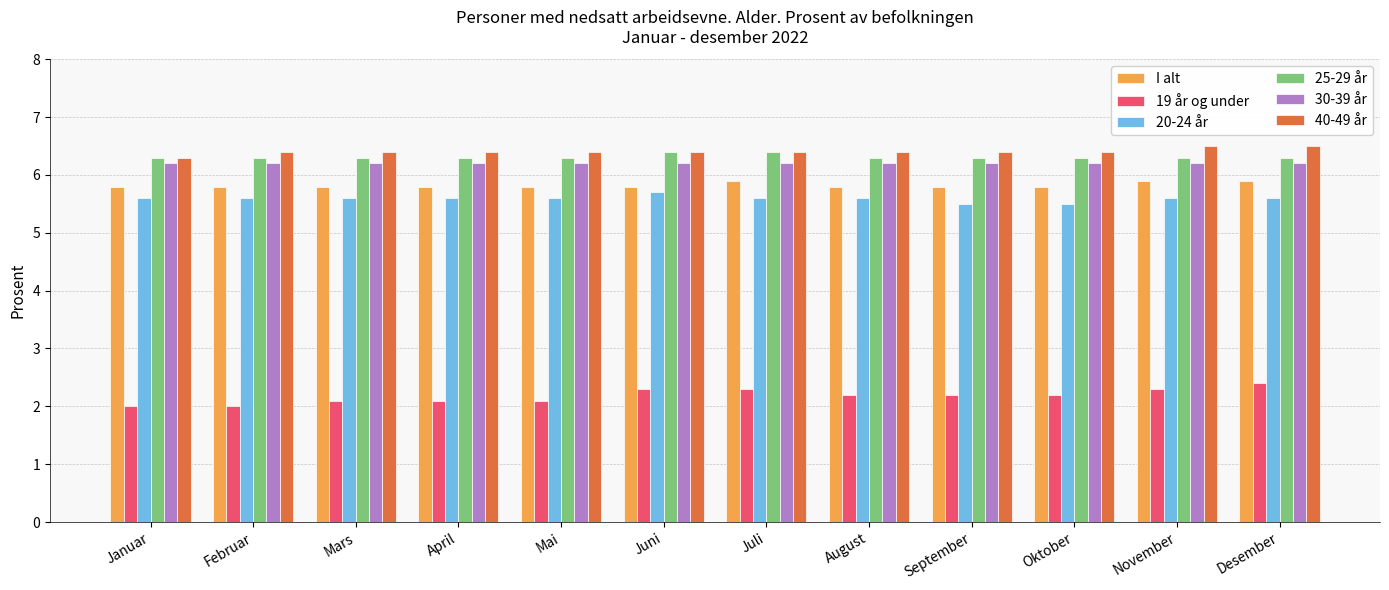

Count the I alt values in the range 5 to 6.

12